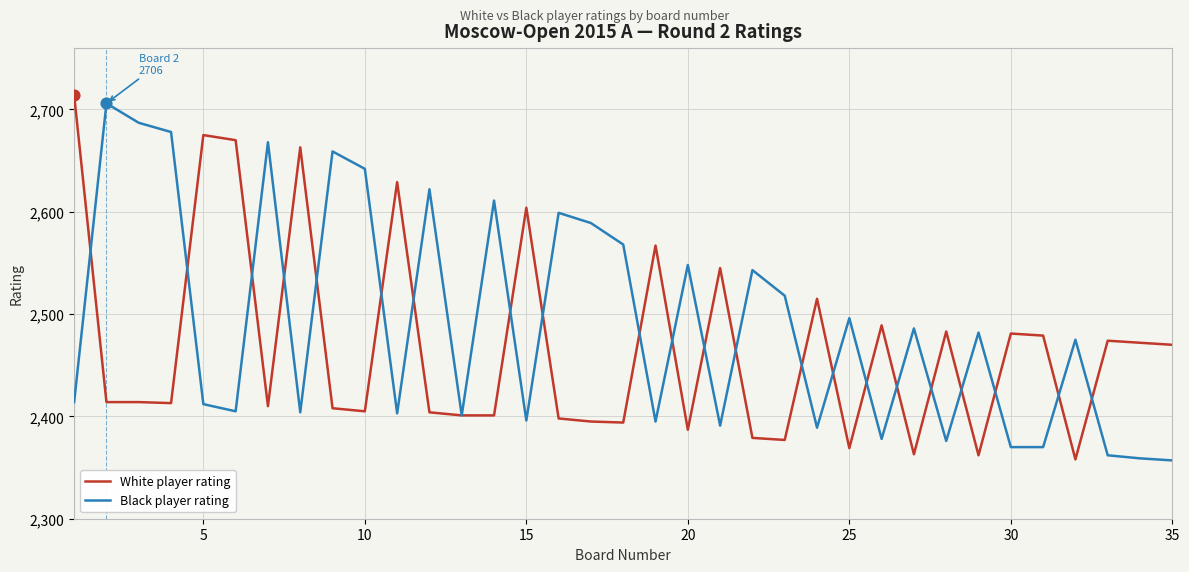

At how many categories does at least one series exceed 2459?

34